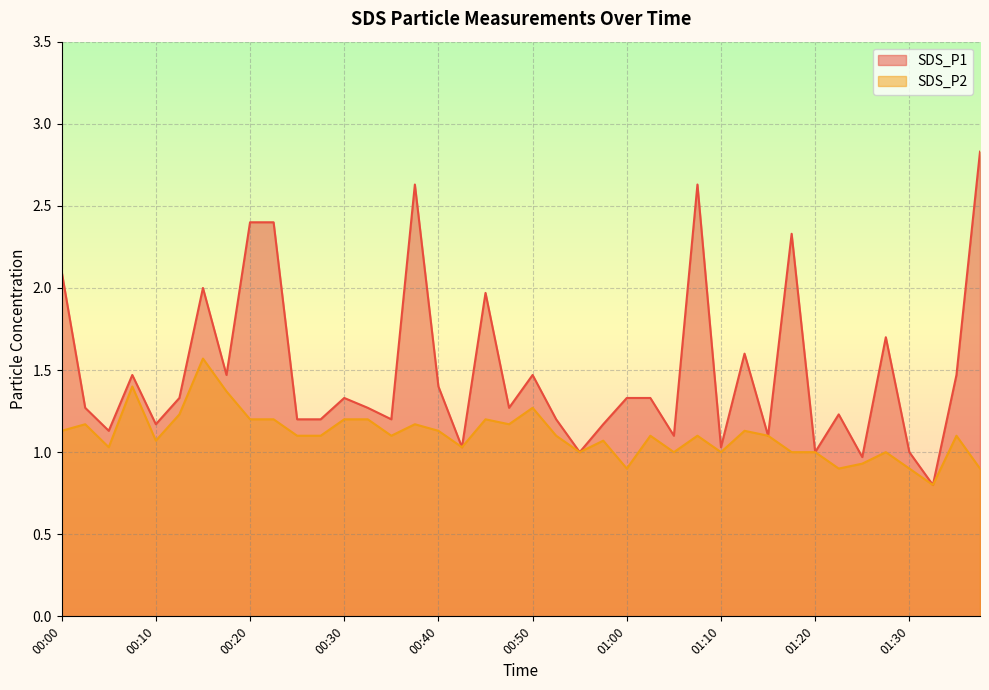

How many data points in SDS_P1 are less than 1?

2